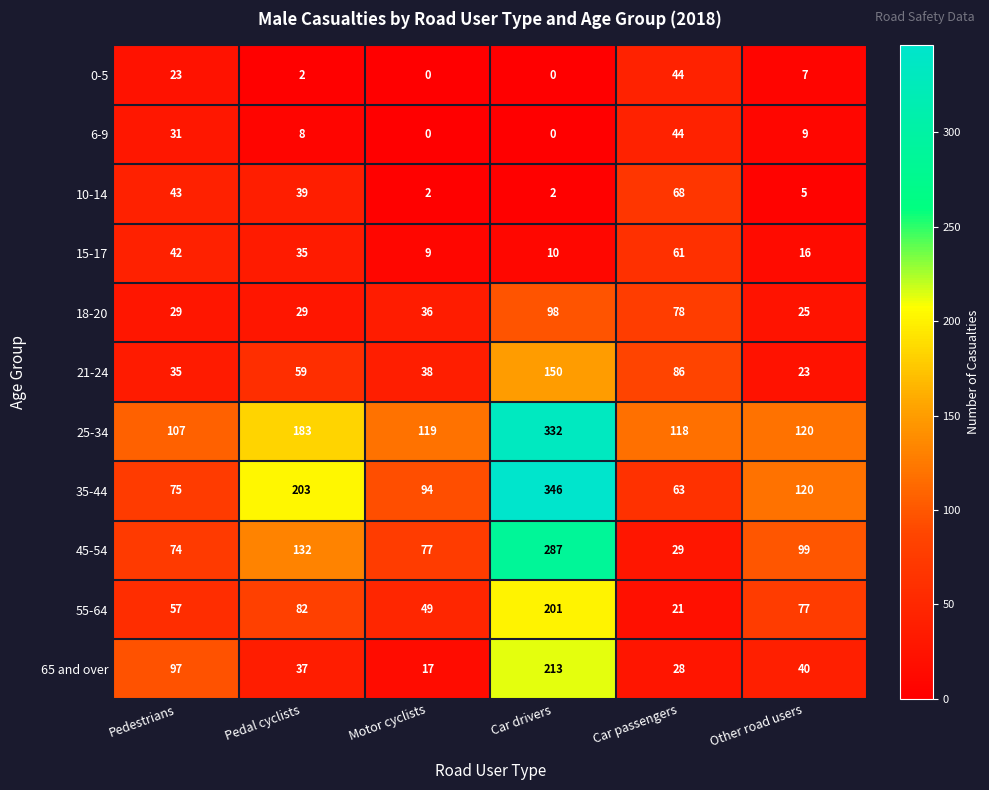

Count the number of data series in this chart.

11